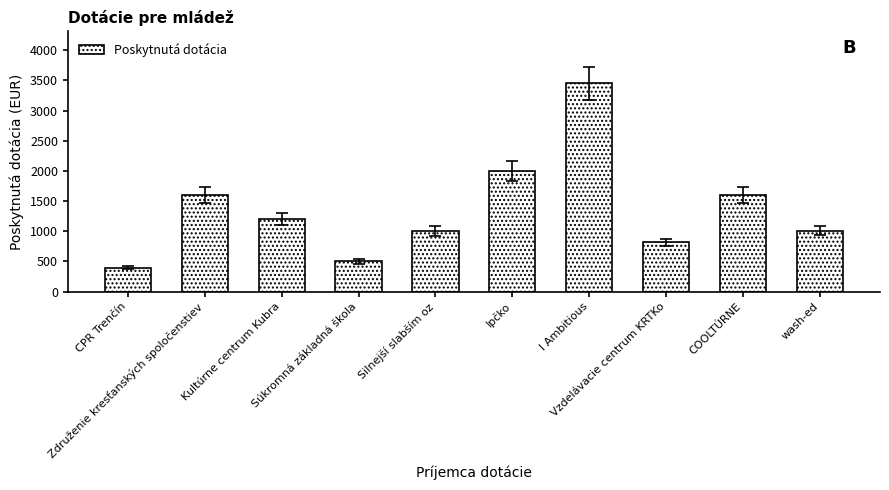

What is the difference between the maximum and minimum values?

3050